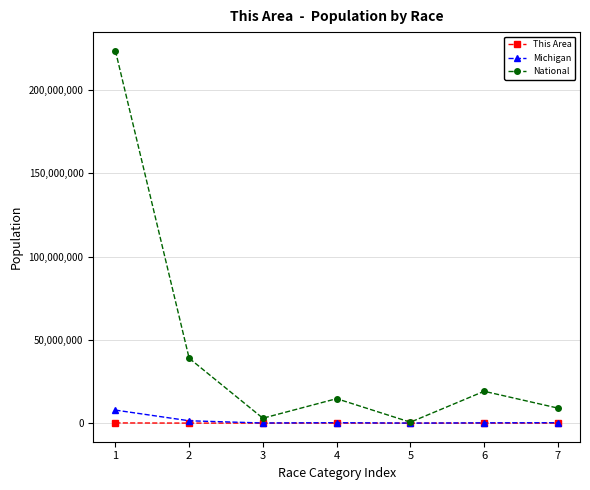

At which category does National reach its first local peak?

4